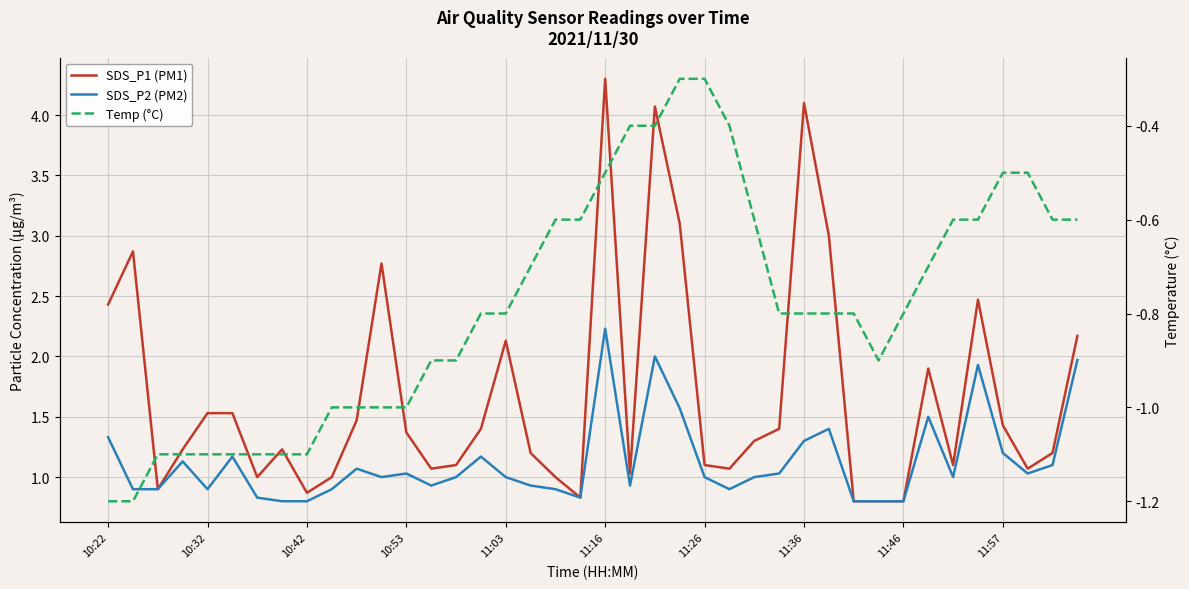

What is the minimum value shown in the chart?

-1.2